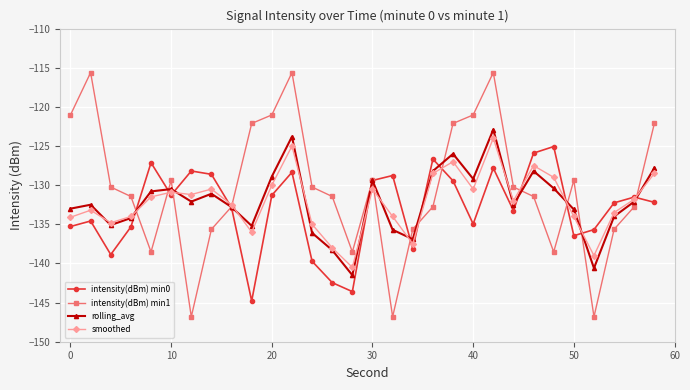

What is the smallest value displayed?

-146.8